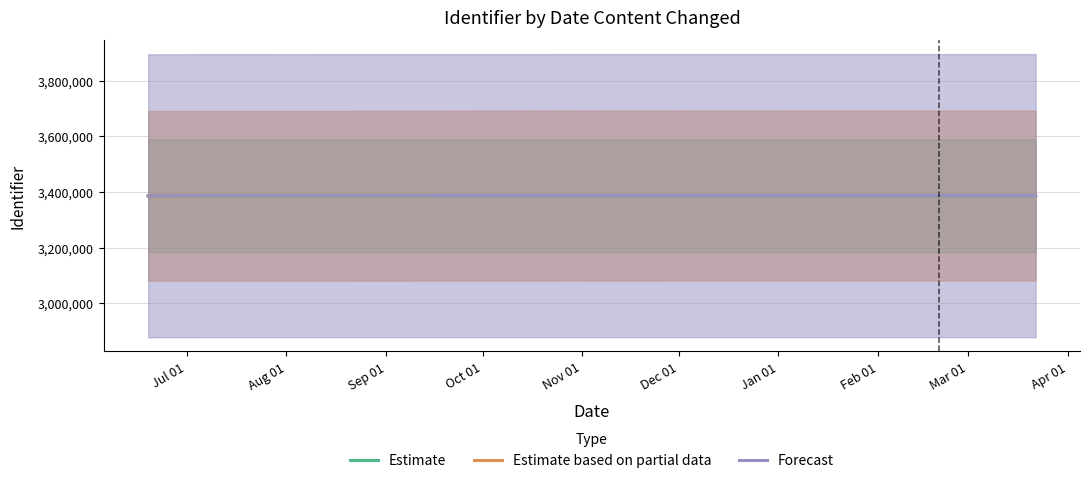

True or false: Estimate based on partial data has more than 1 points higher than both neighbors.

False